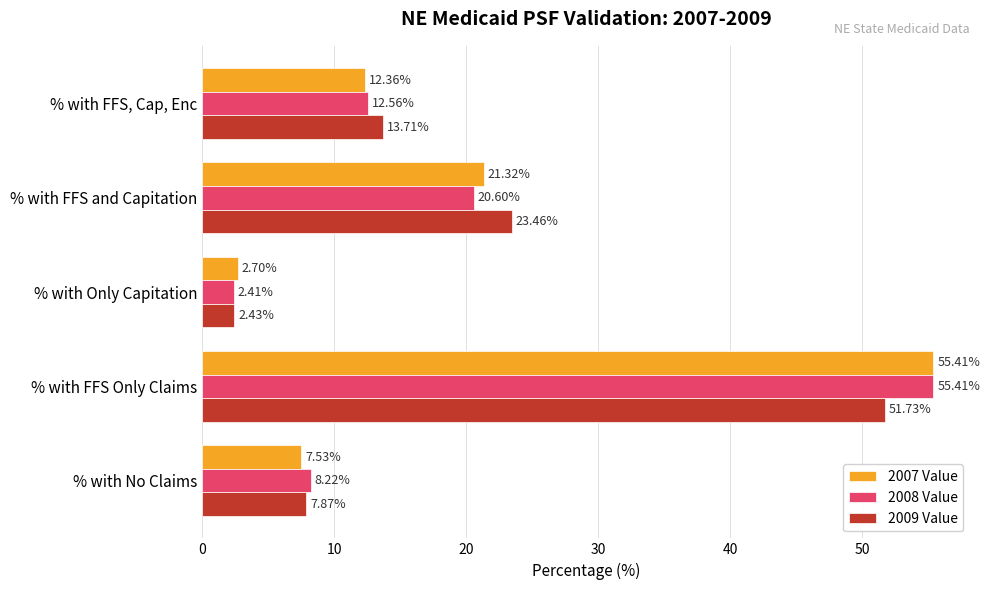

At which category is the sum across all series the highest?

% with FFS Only Claims